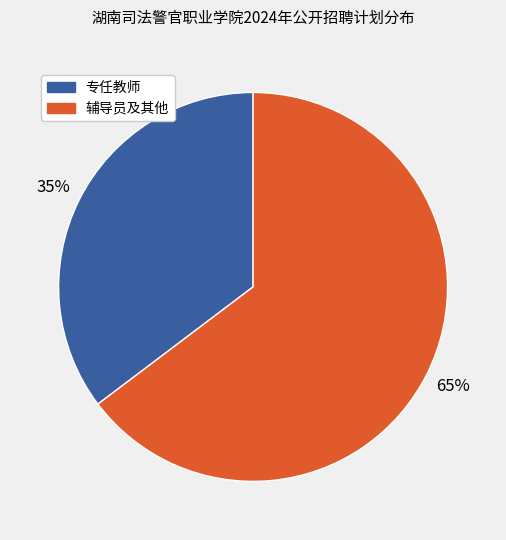

To the nearest percent, what is the average slice percentage?

50%